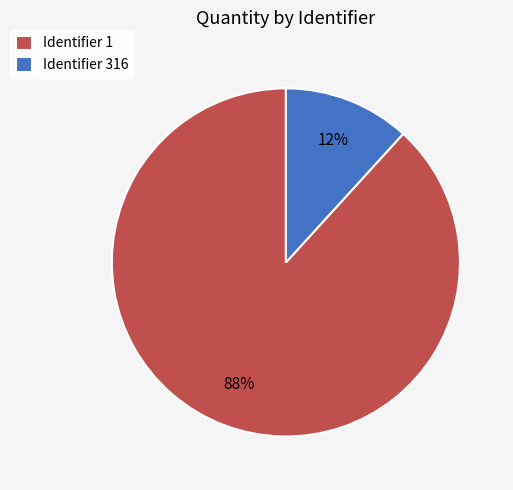

Which category has the biggest portion of the pie?

Identifier 1